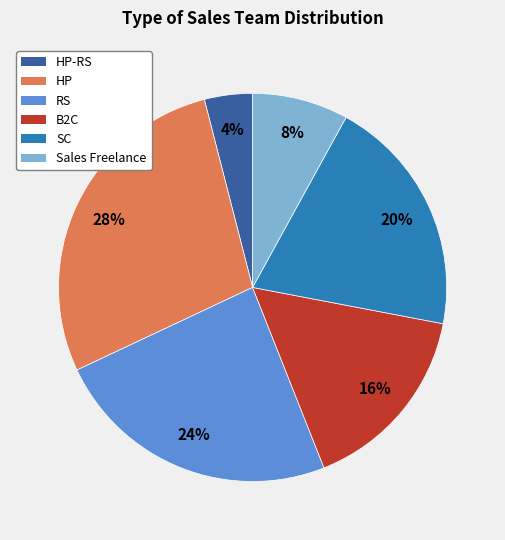

Is there a majority slice in this chart?

No